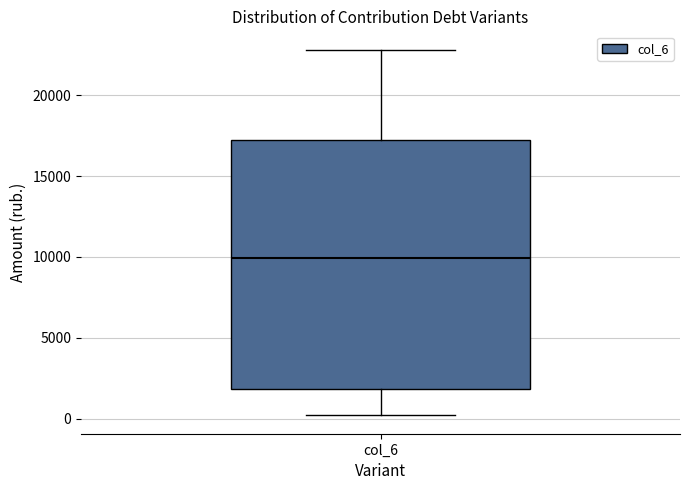

Transcribe this box plot: give where the median line is, the range the box spans, and where the two whiskers end, as read against the y-axis. The values are not printed on the chart, so give them approximately, as read against the axis.

median 10000, box 2000 to 17000, whiskers 0 to 23000